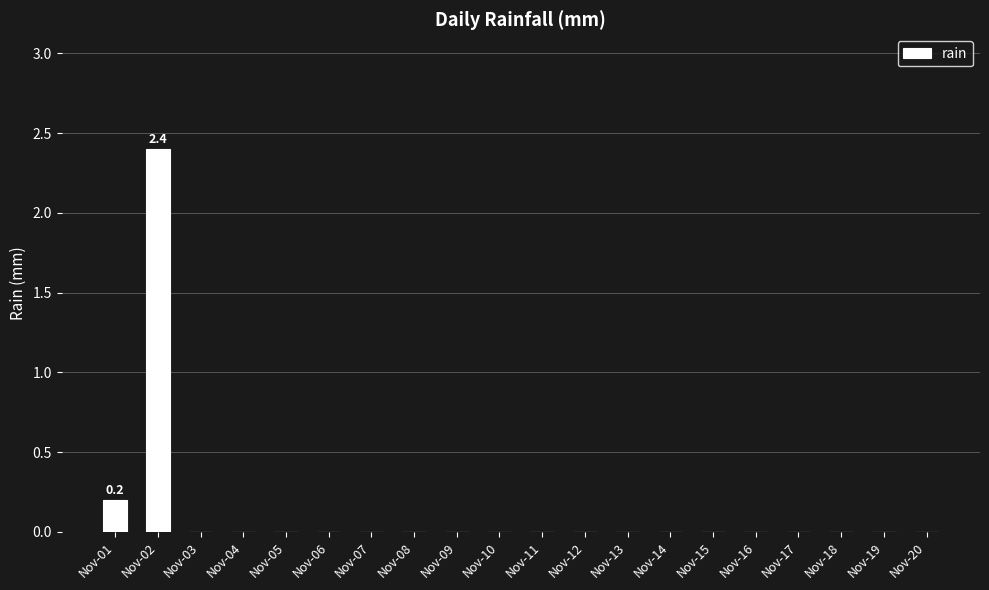

What is the maximum value shown in the chart?

2.4